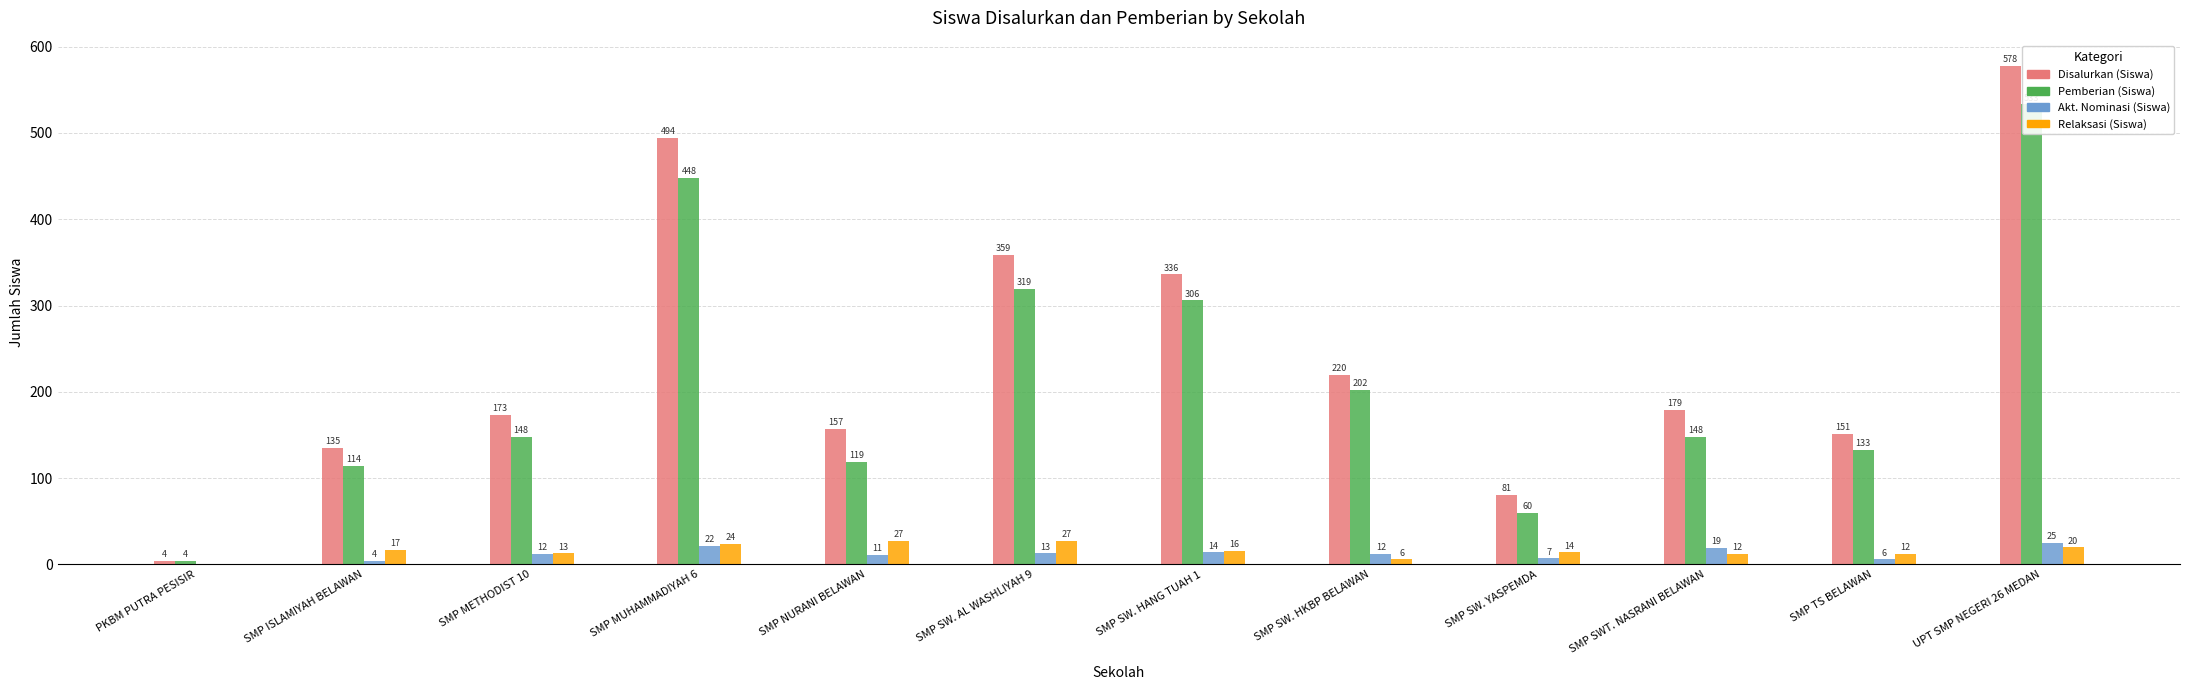

Is it true that Pemberian (Siswa) equals 306 at SMP SW. HANG TUAH 1?

True